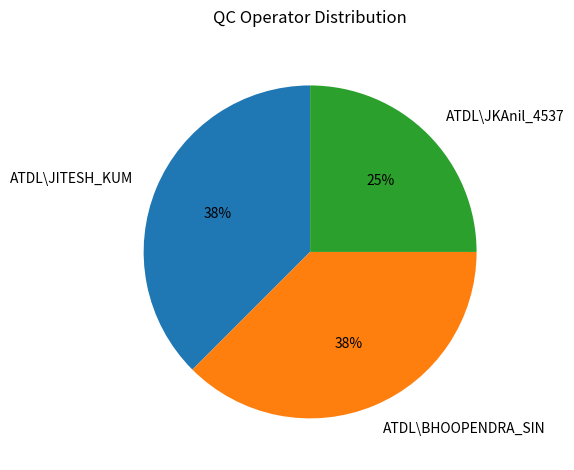

Between ATDL\BHOOPENDRA_SIN and ATDL\JKAnil_4537, which is larger?

ATDL\BHOOPENDRA_SIN